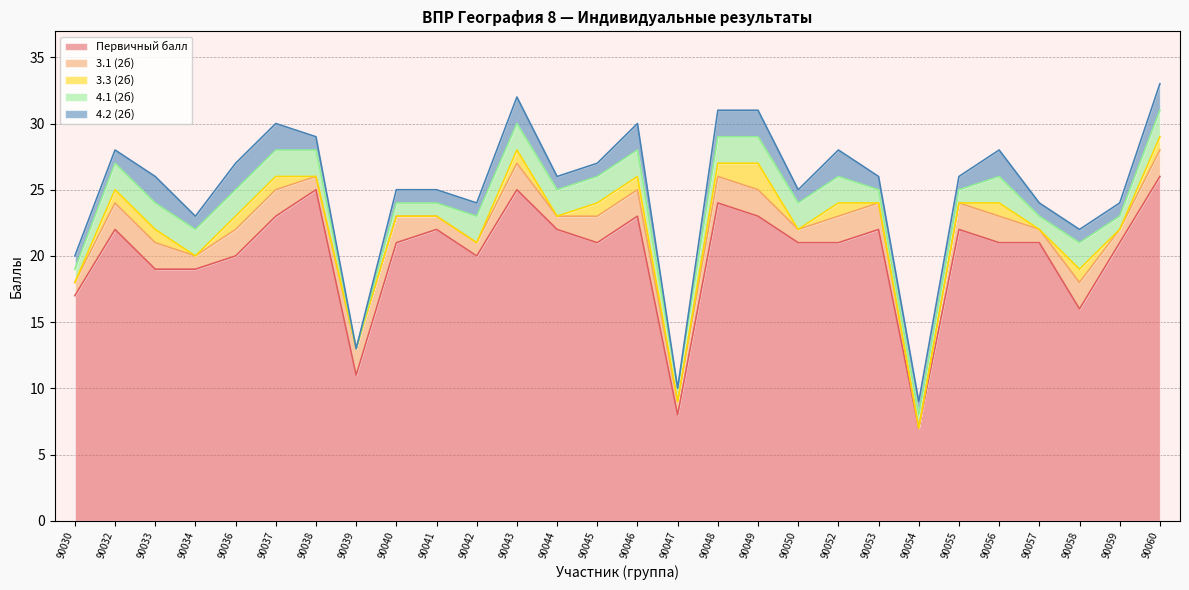

How many lines are shown in the chart?

5